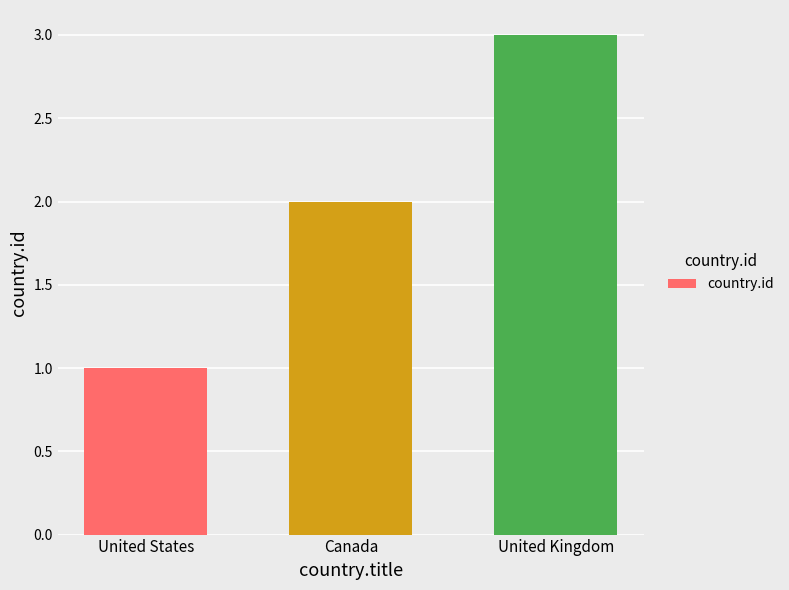

True or false: the data shows 4 at Canada.

False